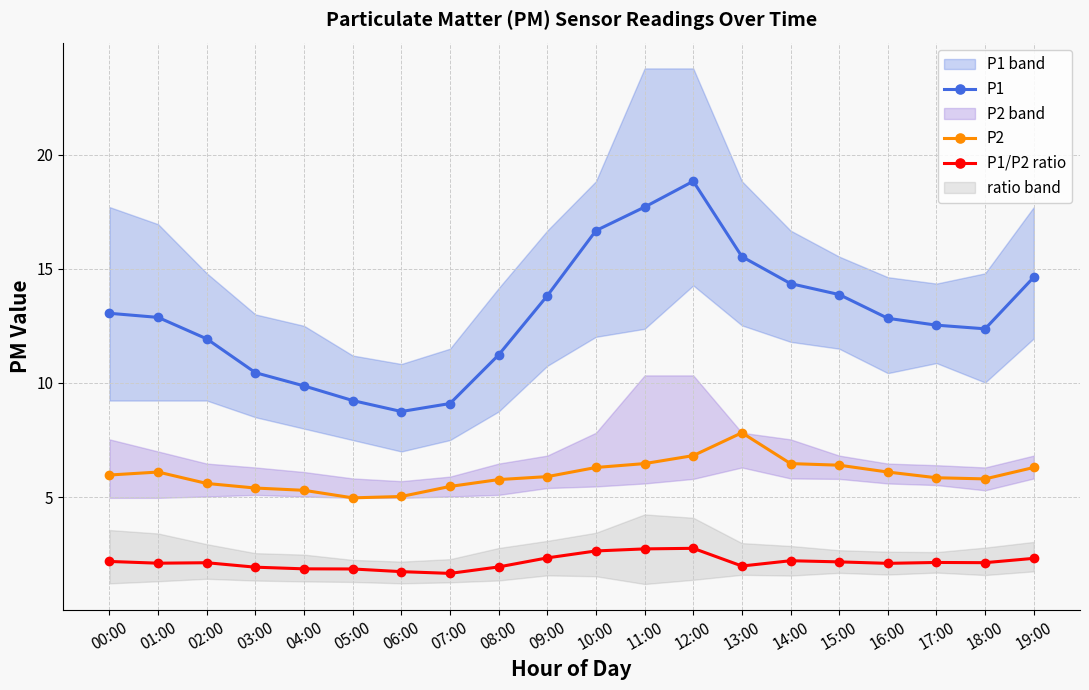

The P2 series shows 6.5 at 11:00. True or false?

True